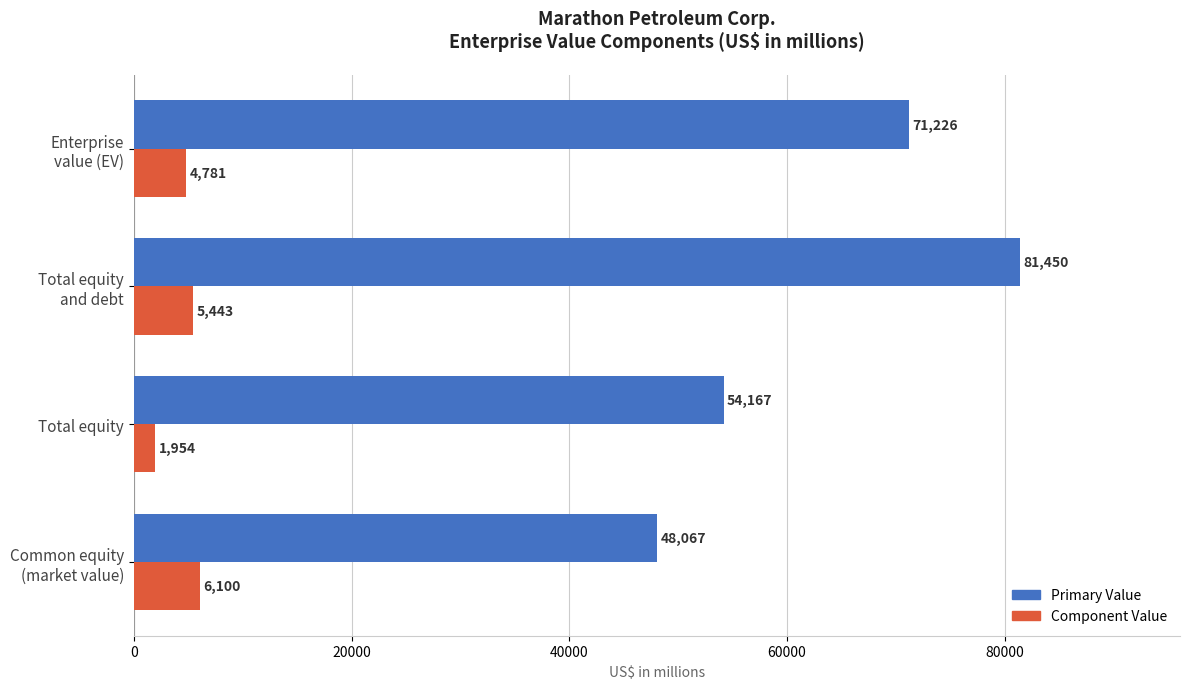

Which series has the largest total across all categories?

Primary Value